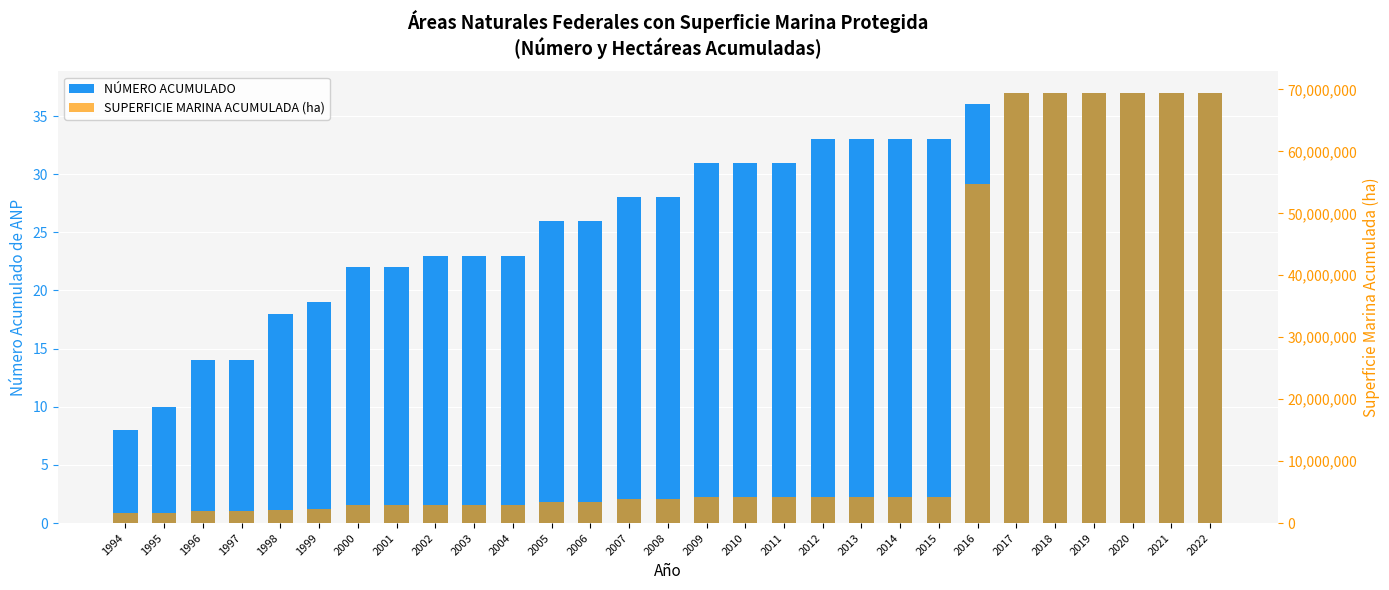

How many data points in NÚMERO ACUMULADO are above 28?

14